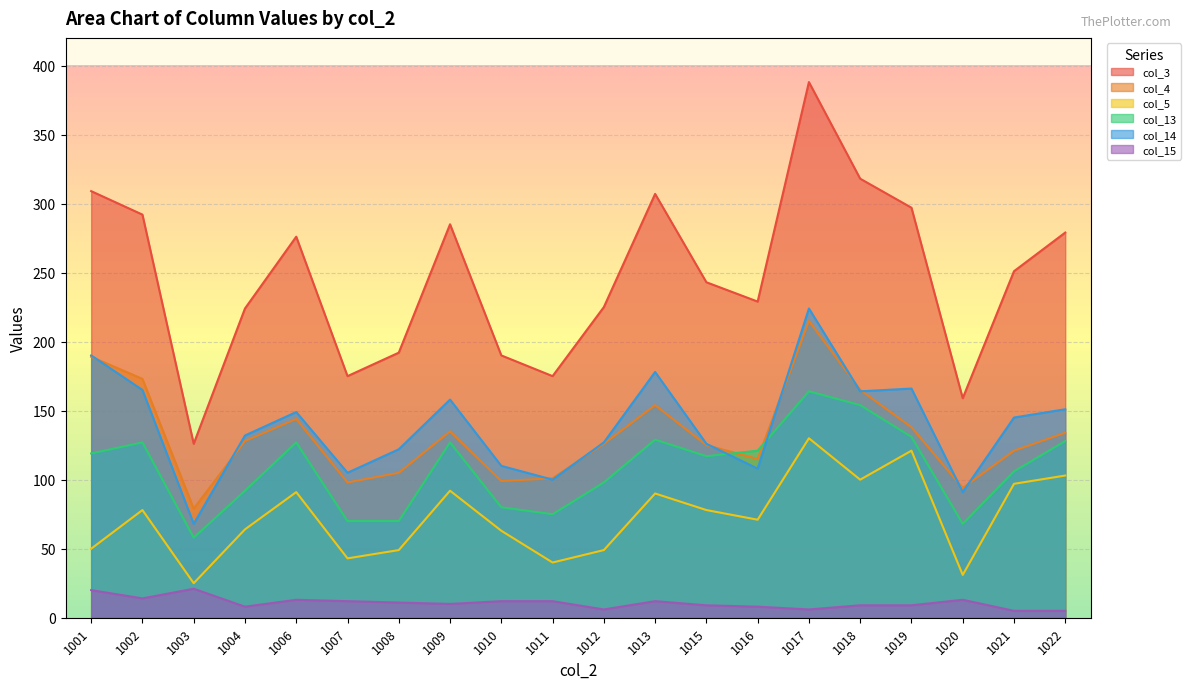

In col_14, how many points are higher than both neighbors (excluding endpoints)?

5